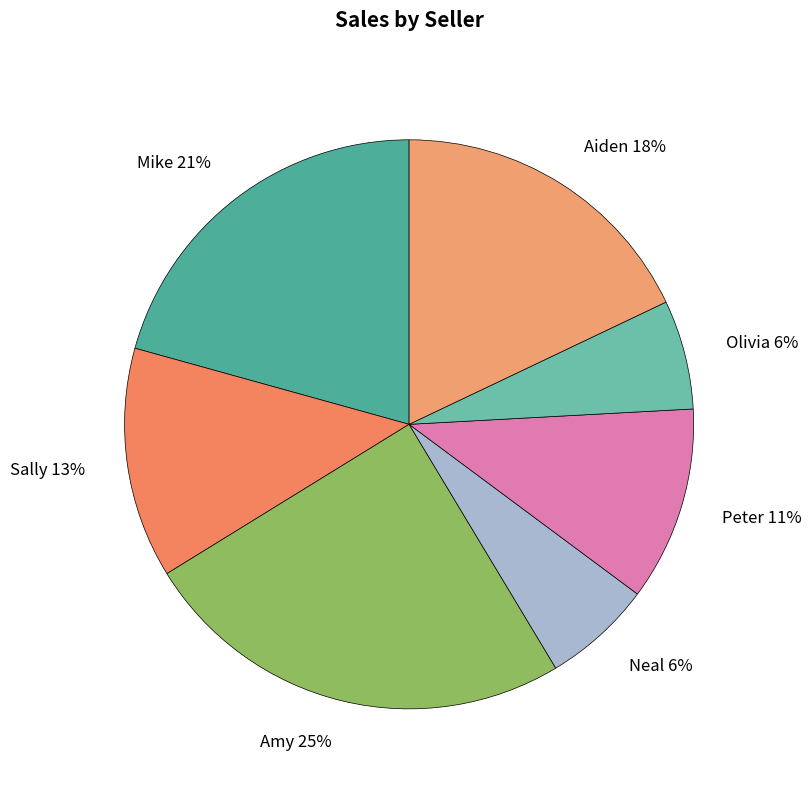

The Amy 25% slice represents 25% of the pie. True or false?

True